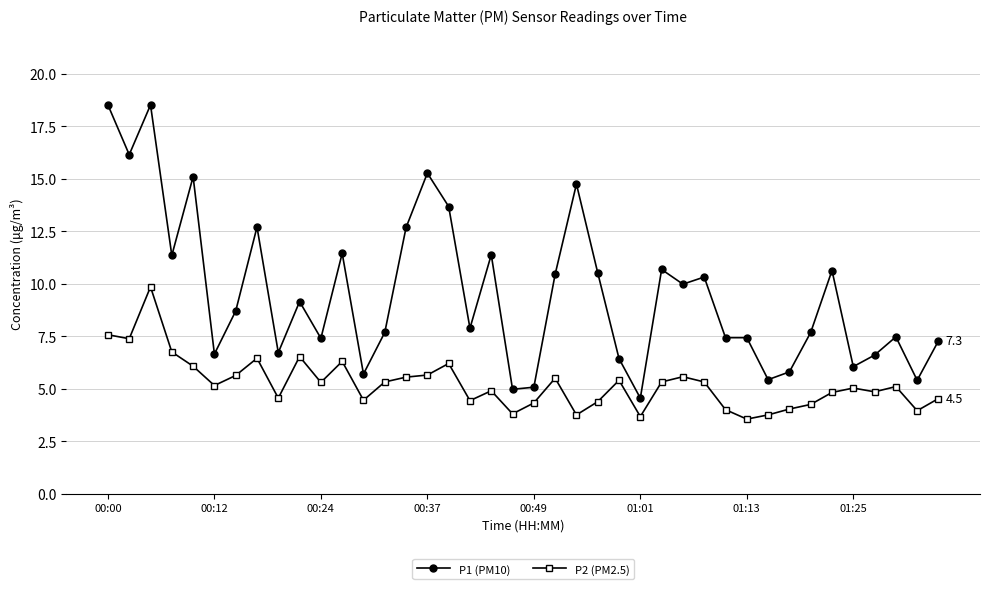

True or false: P1 (PM10) and P2 (PM2.5) cross at least once.

False